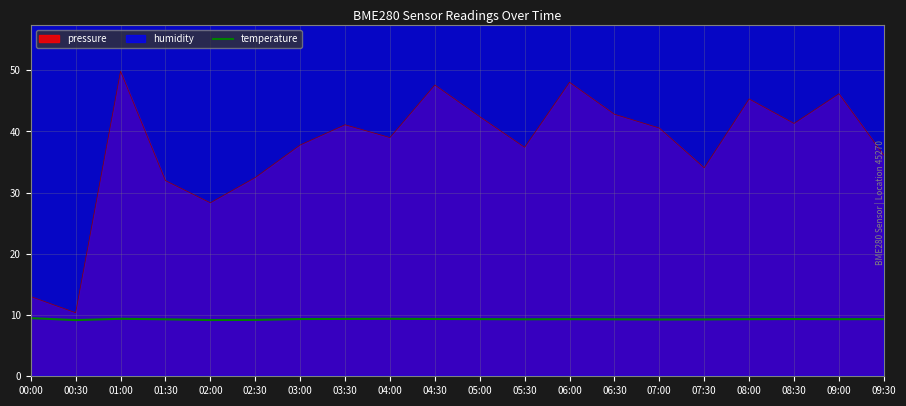

How many lines are shown in the chart?

1